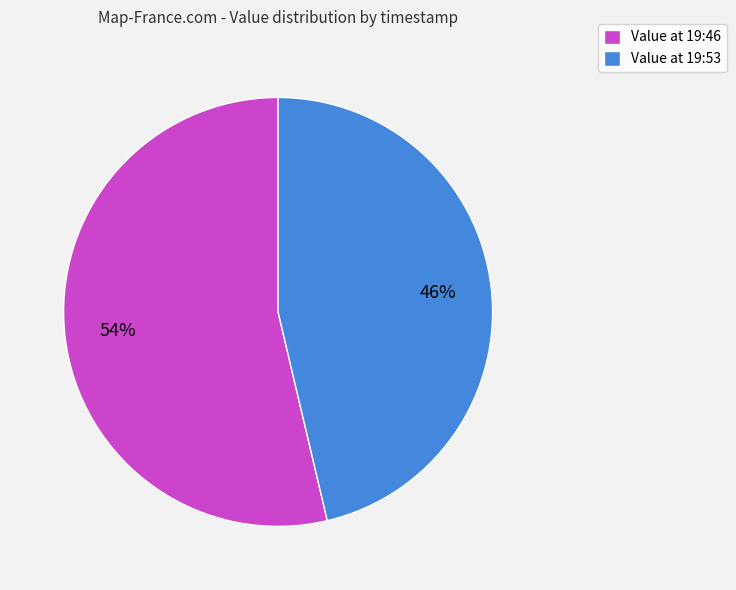

Count the number of slices in the pie.

2